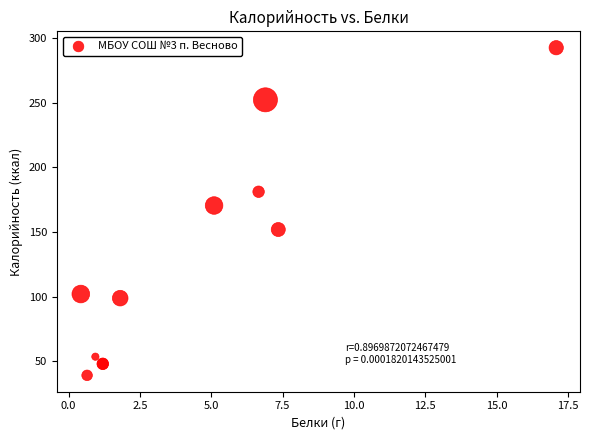

What Y value in the scatter plot is closest to 165?

170.6